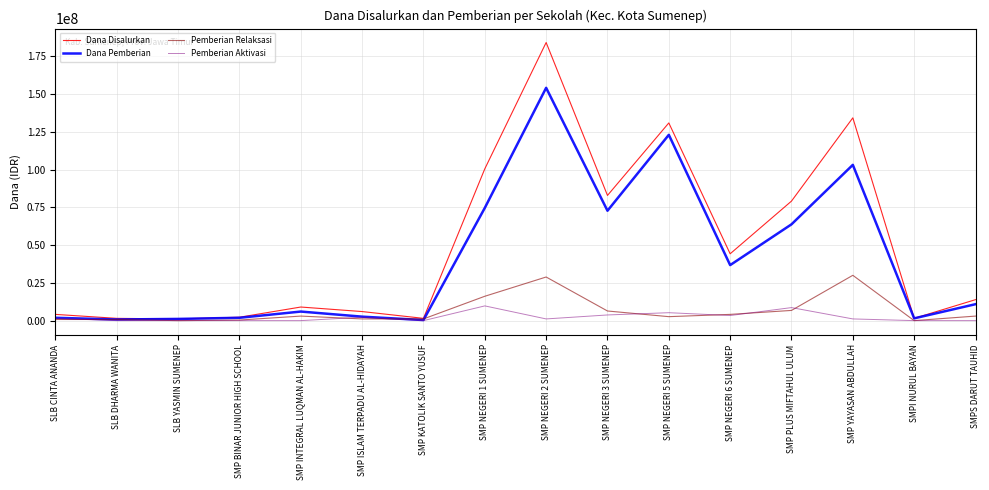

The value of Dana Pemberian at SMP PLUS MIFTAHUL ULUM is 63750000. True or false?

True